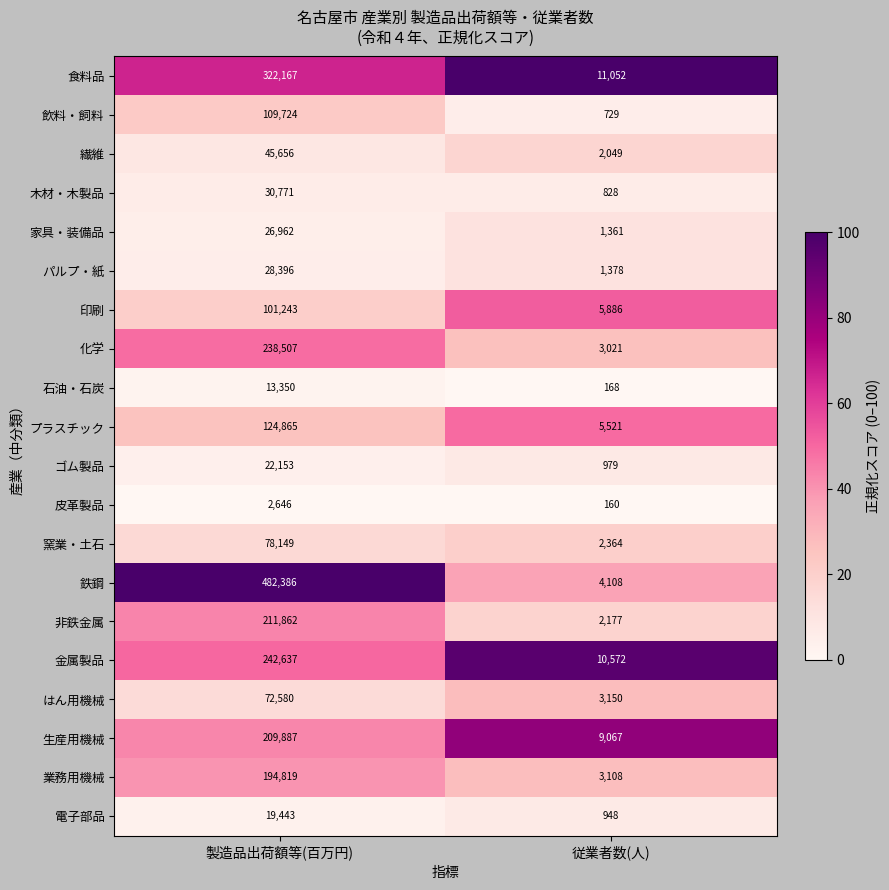

How many distinct data groups are displayed?

20